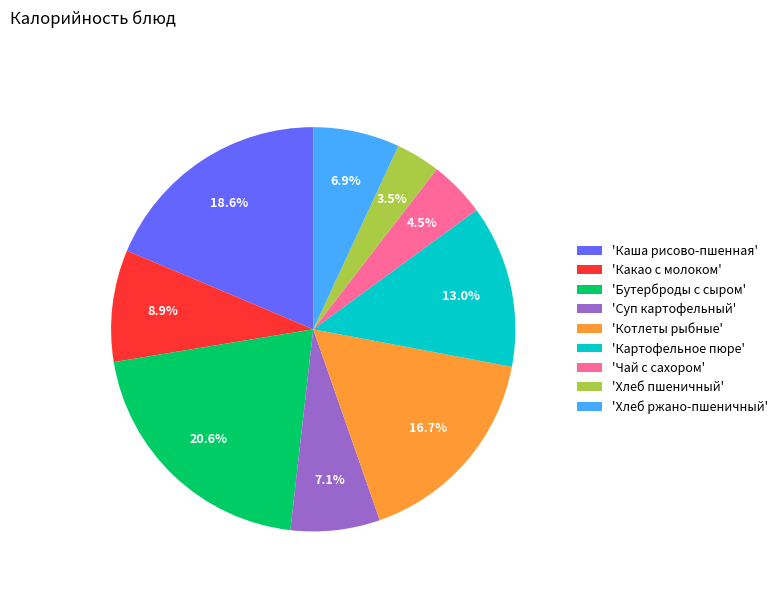

Which slice is the smallest?

'Хлеб пшеничный'